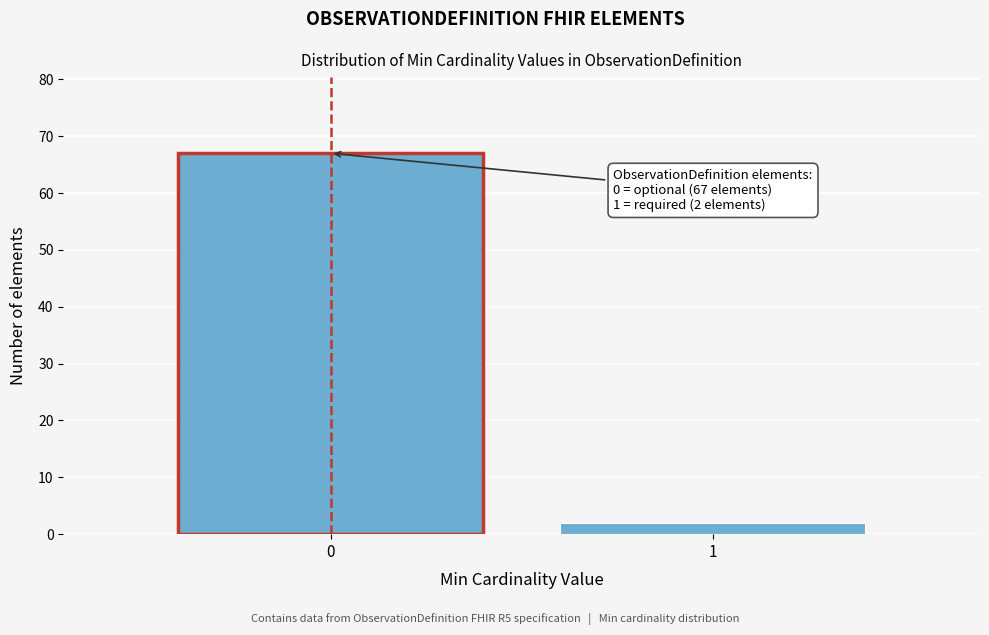

Reading right to left, what are all the values shown in this chart?

2	67